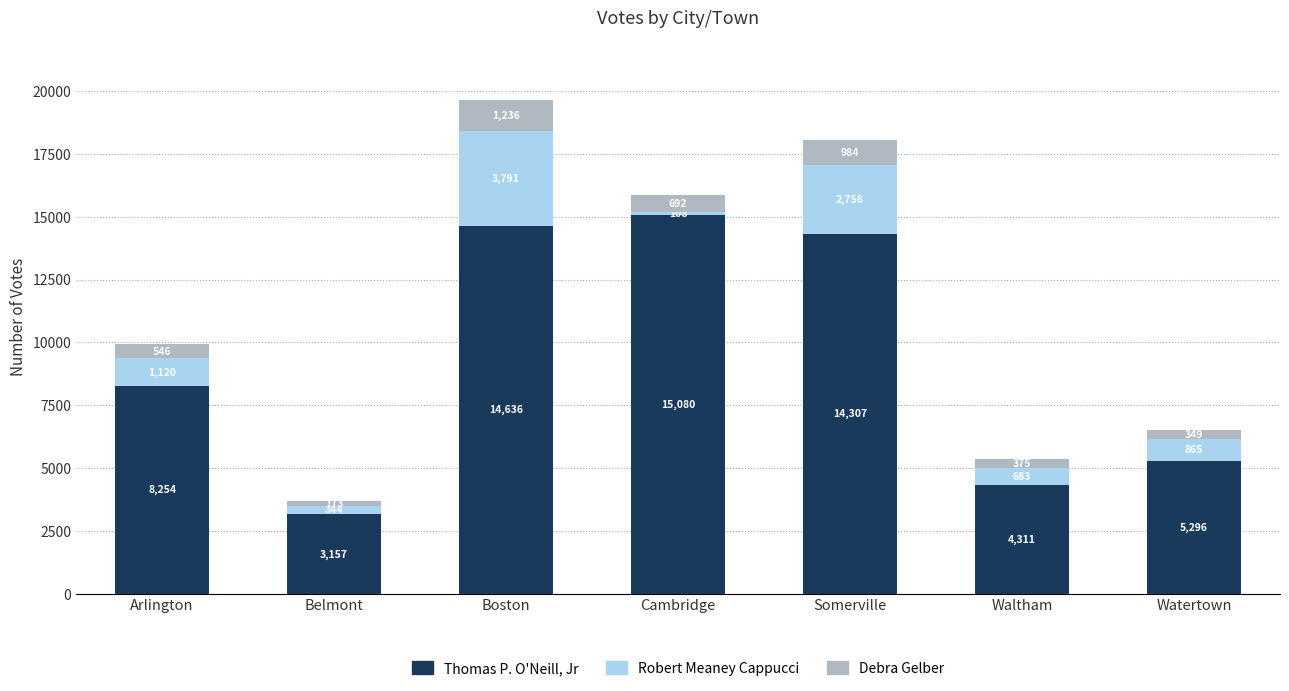

What is the lowest value of the Thomas P. O'Neill, Jr series?

3157